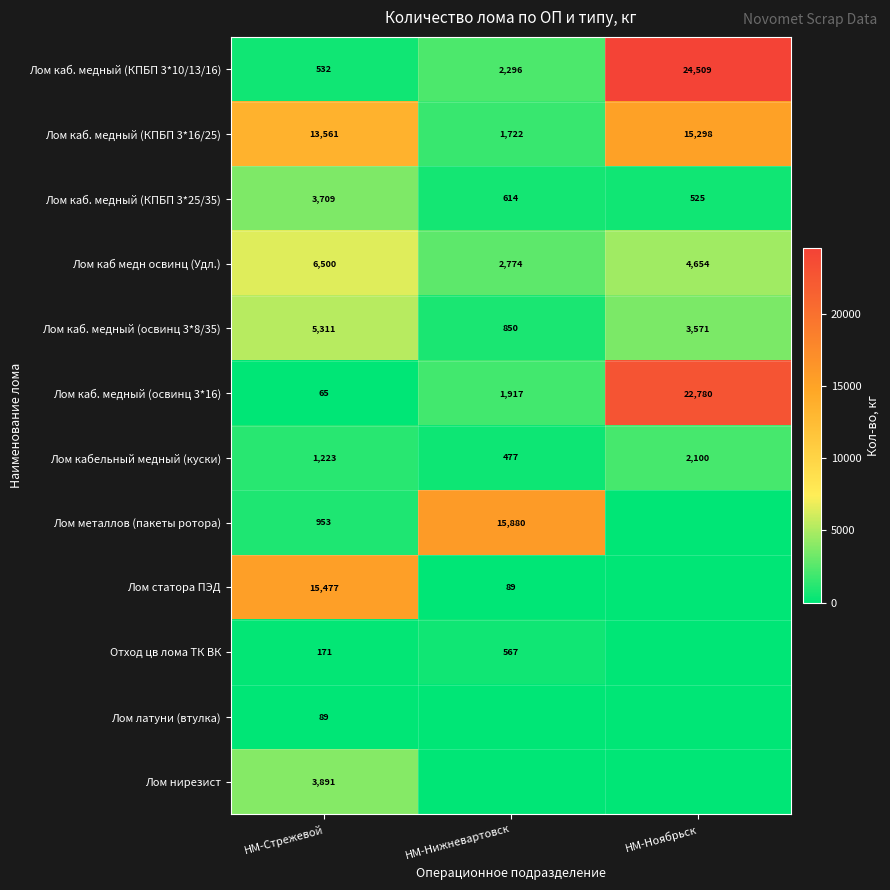

What is the spread (max minus min) of values at НМ-Стрежевой?

15412